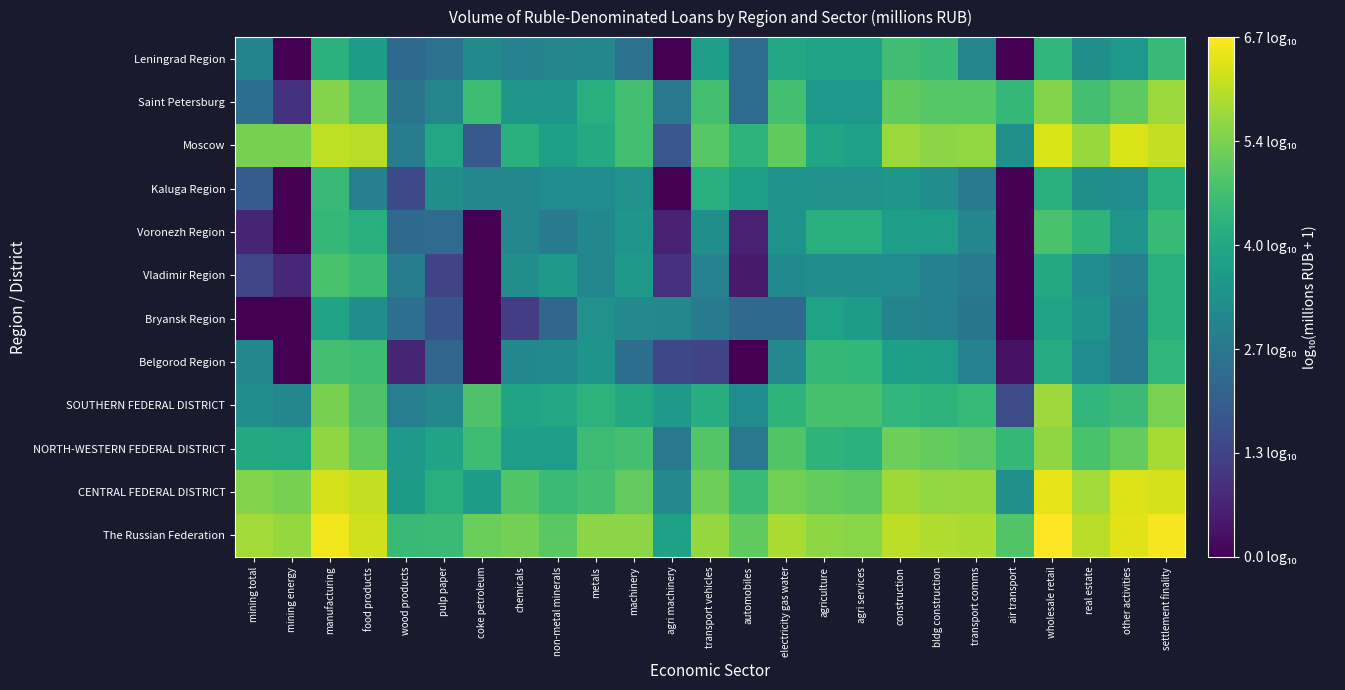

Rank the series at transport vehicles from lowest to highest value.

Belgorod Region, Bryansk Region, Vladimir Region, Voronezh Region, Leningrad Region, SOUTHERN FEDERAL DISTRICT, Kaluga Region, Saint Petersburg, NORTH-WESTERN FEDERAL DISTRICT, Moscow, CENTRAL FEDERAL DISTRICT, The Russian Federation